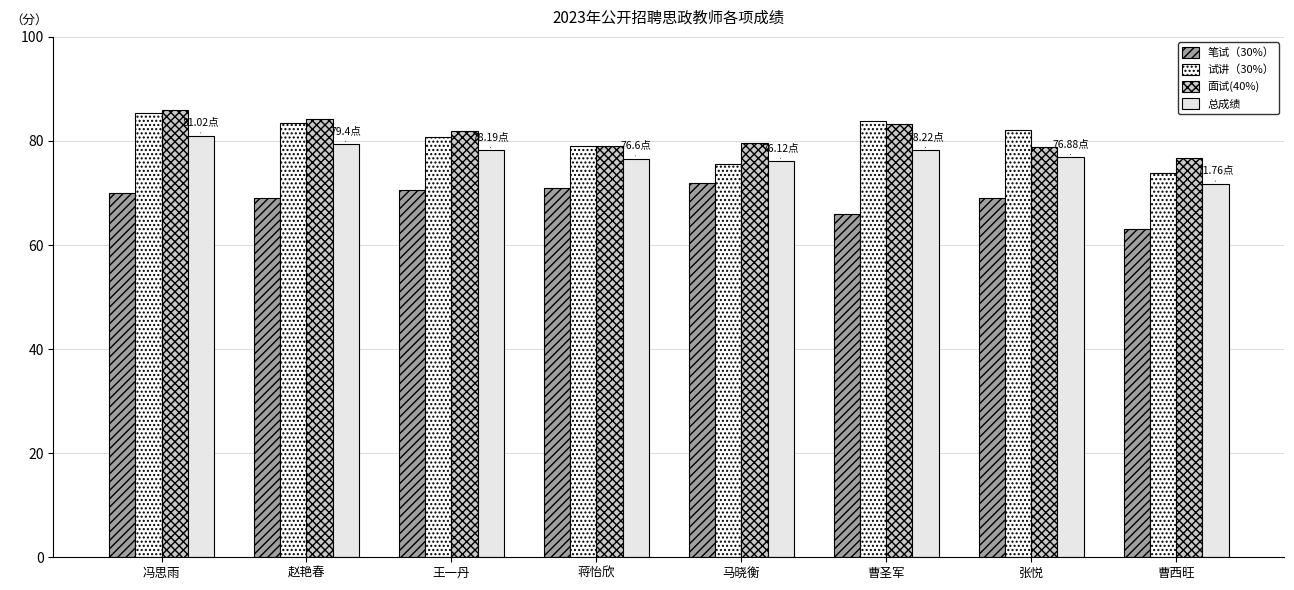

What is the average value of the 面试(40%) series?

81.2